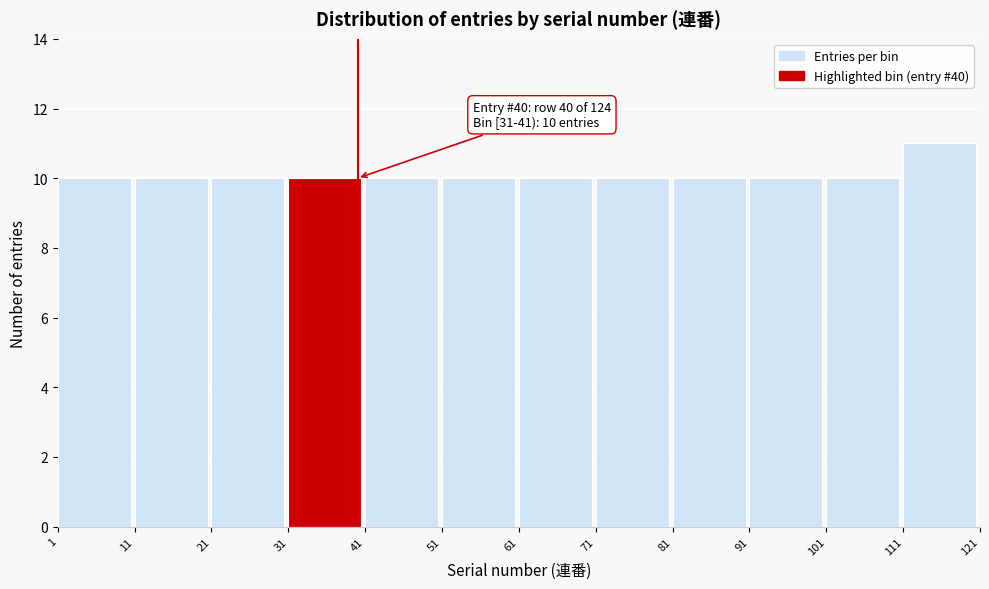

Which range on the x-axis has the tallest bar?

111 to 121